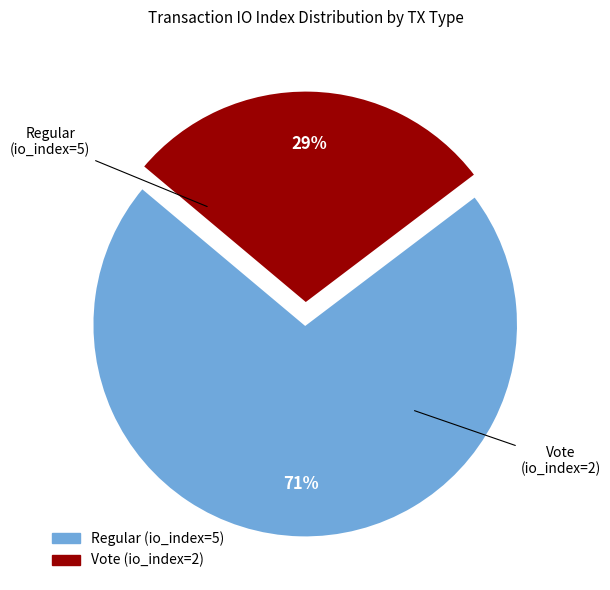

True or false: Regular (io_index=5) accounts for 63% of the total.

False